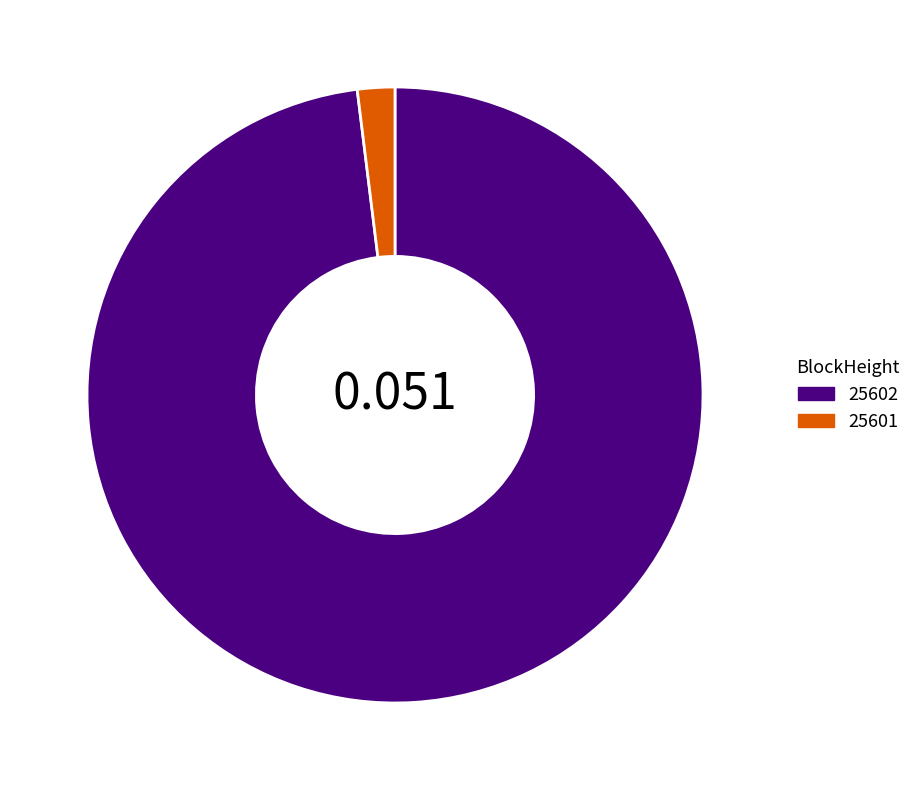

Is 25601 the majority of the pie?

No